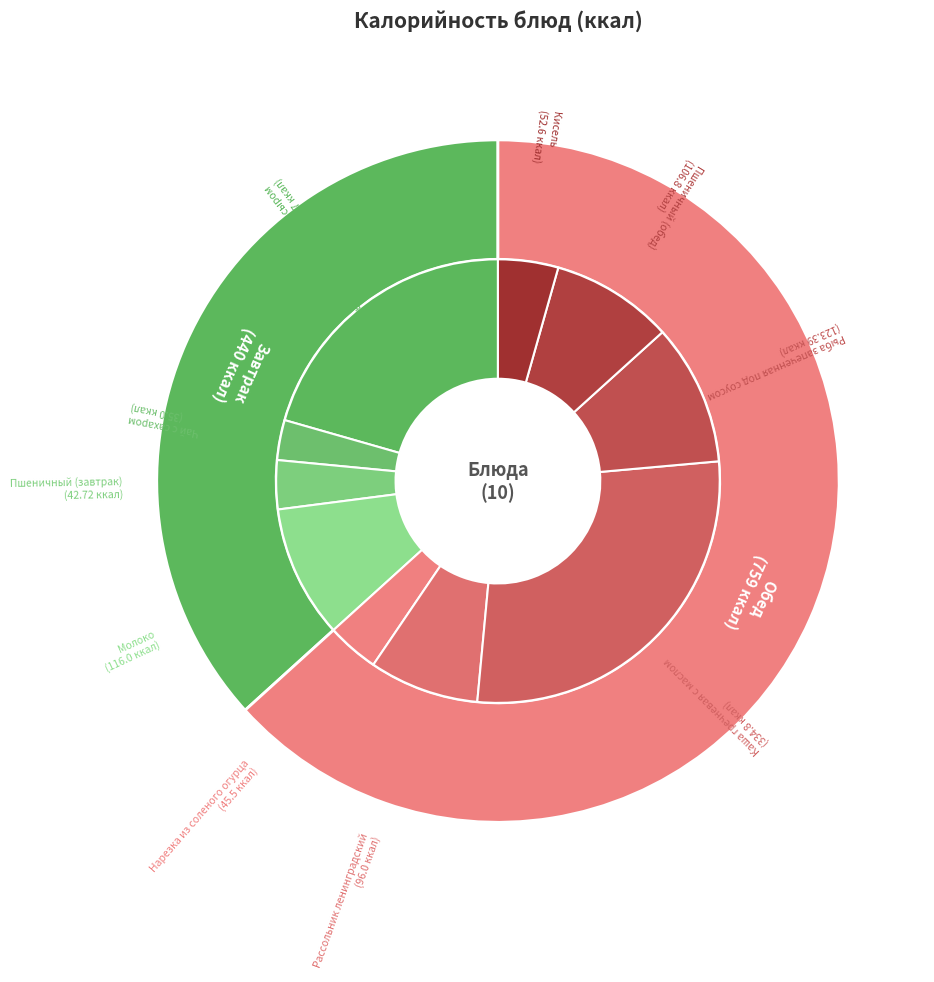

To the nearest percent, what portion does Чай с сахаром represent?

3%